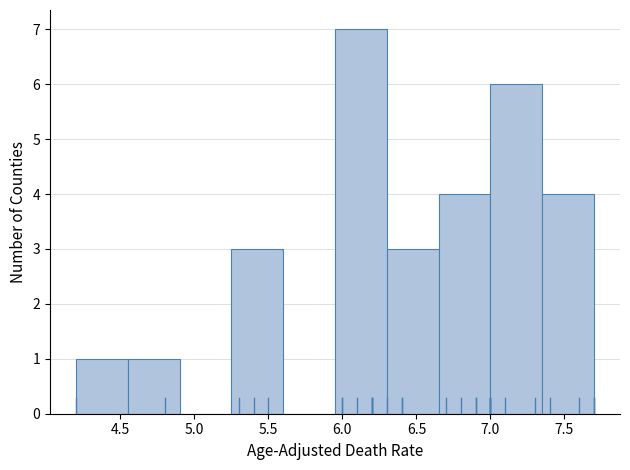

How tall is the bar that spans 7.00 to 7.35 on the x-axis? The values are not printed on the chart, so give them approximately, as read against the axis.

6